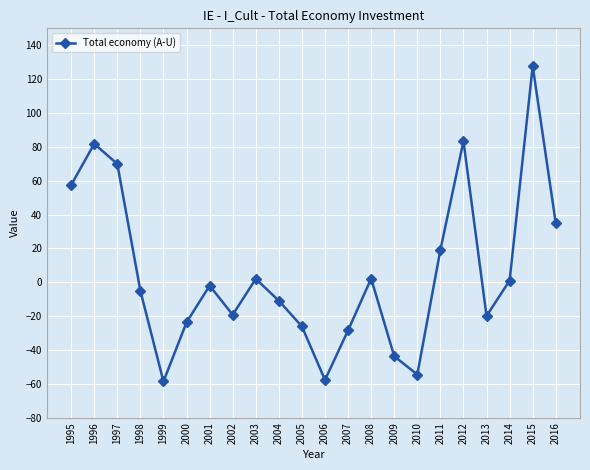

At which category does the data reach its first local valley?

1999